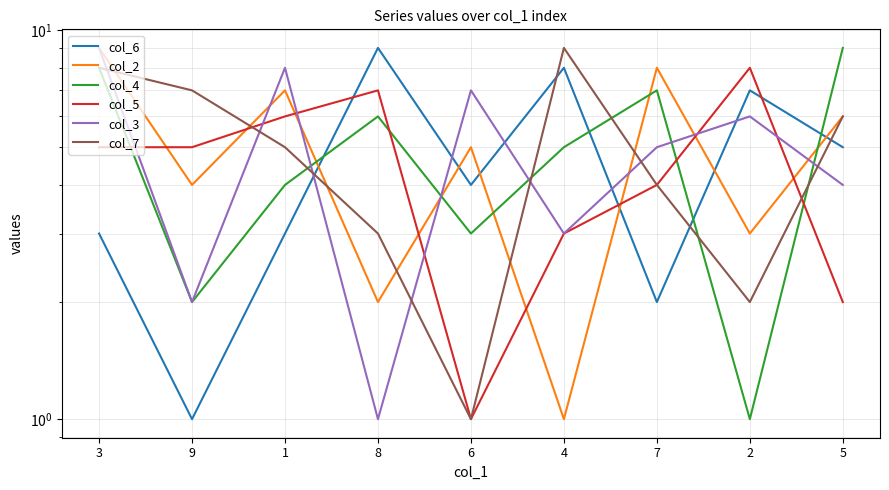

Count the col_5 values in the range 3 to 6.

5